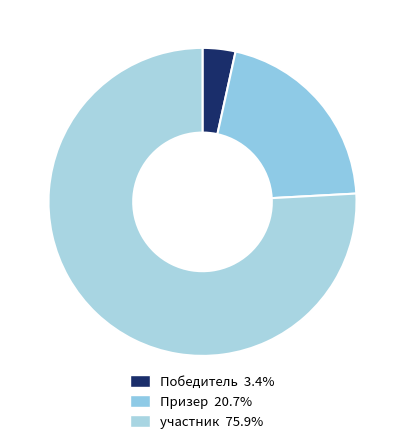

To the nearest percent, what is the difference between the largest and smallest slice percentages?

72%